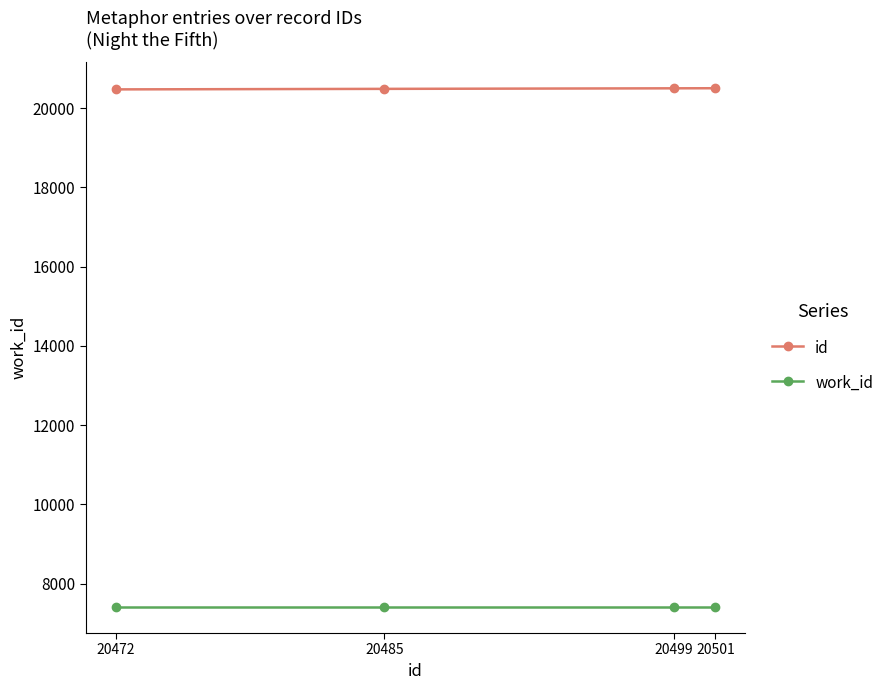

What is the smallest value displayed?

7407